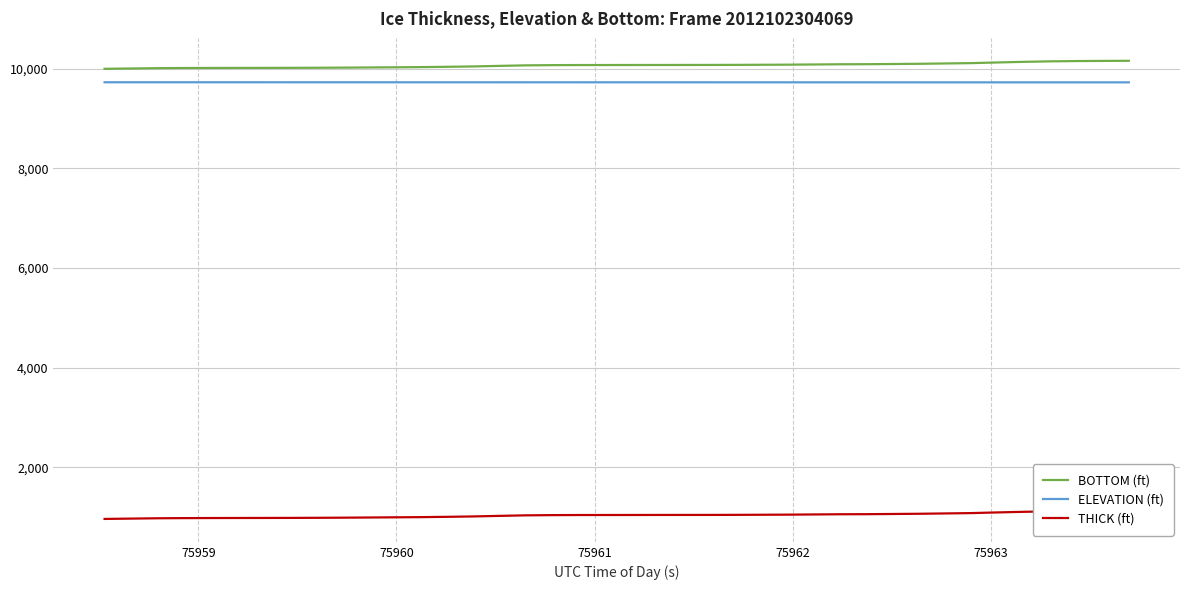

What is the highest value of the BOTTOM (ft) series?

10161.5